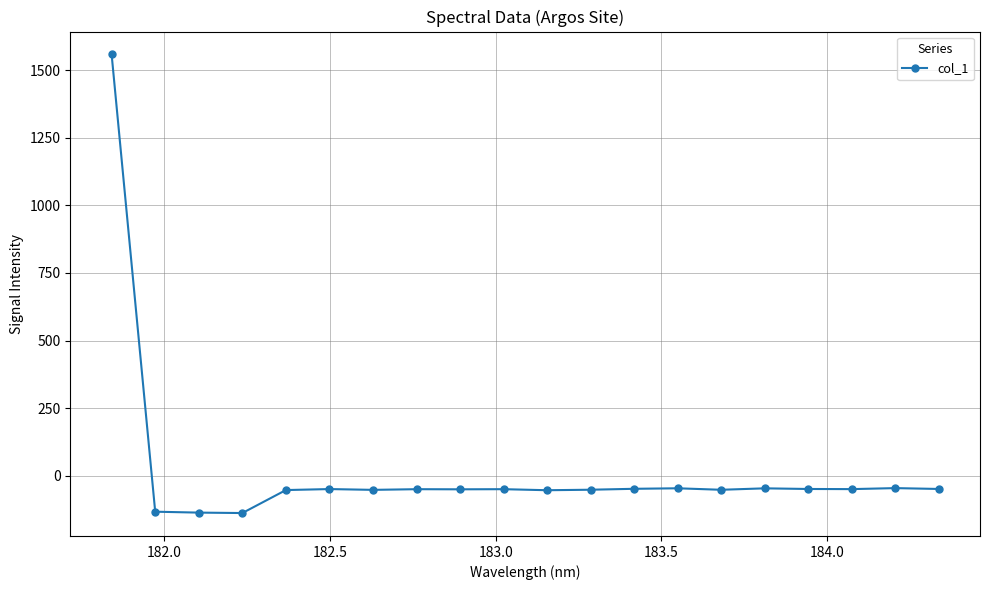

What is the minimum value shown in the chart?

-137.4